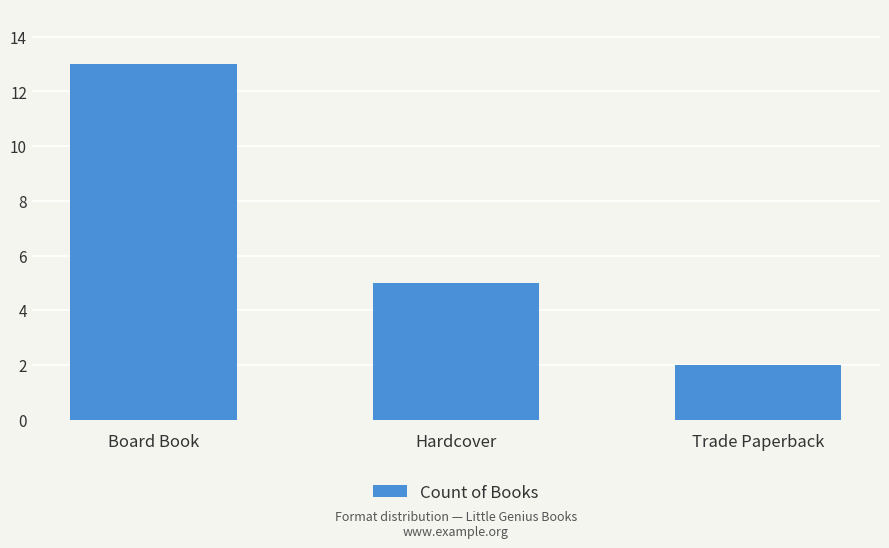

At which label is the value closest to 7?

Hardcover